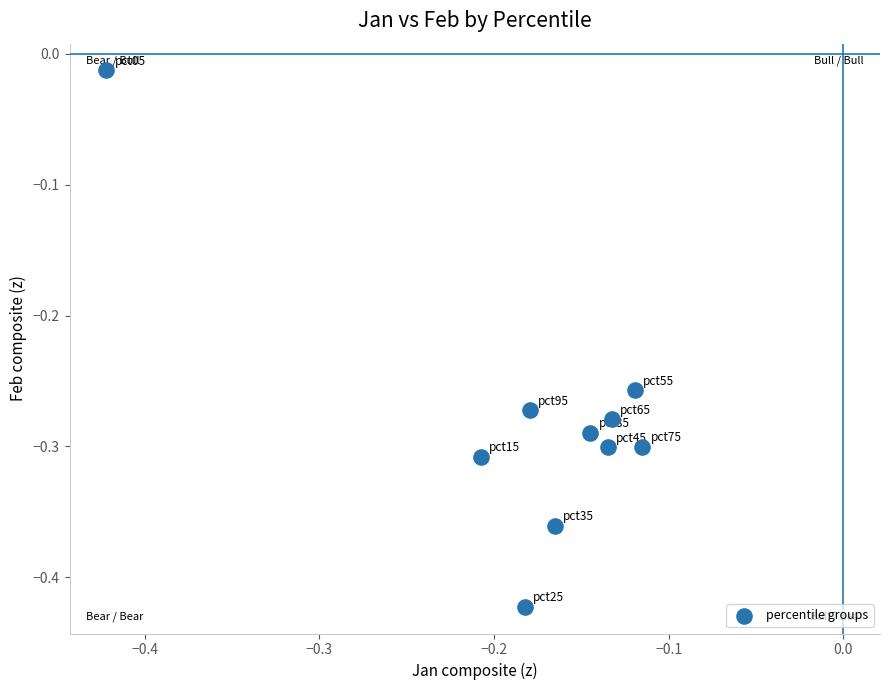

What is the range of Y values (max minus min)?

0.4